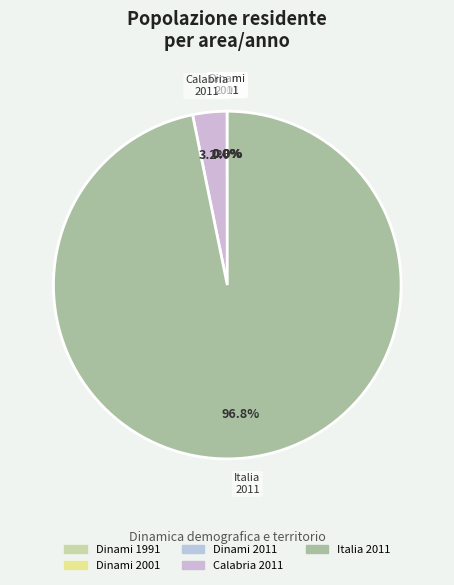

To the nearest percent, what is the difference between the largest and smallest slice percentages?

97%